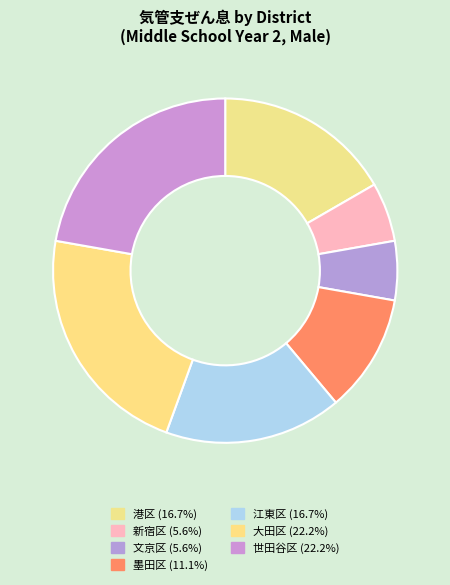

How many slices are in this pie chart?

7